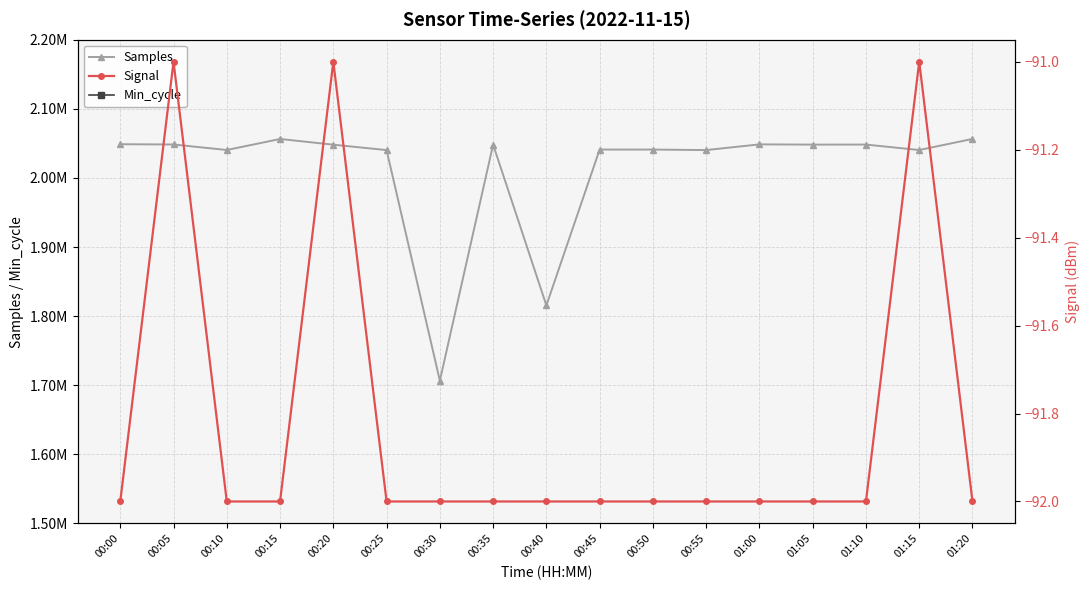

Between 00:55 and 00:25, which is larger?

00:55